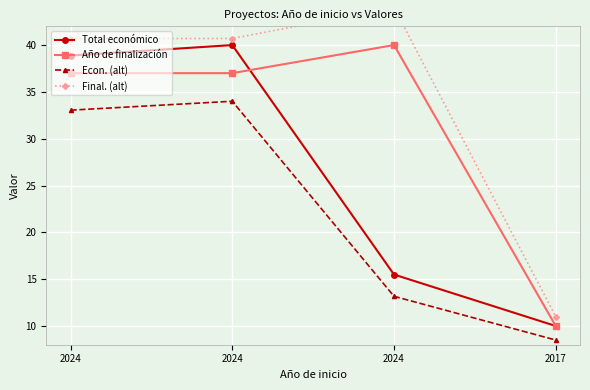

In Econ. (alt), how many points are higher than both neighbors (excluding endpoints)?

1